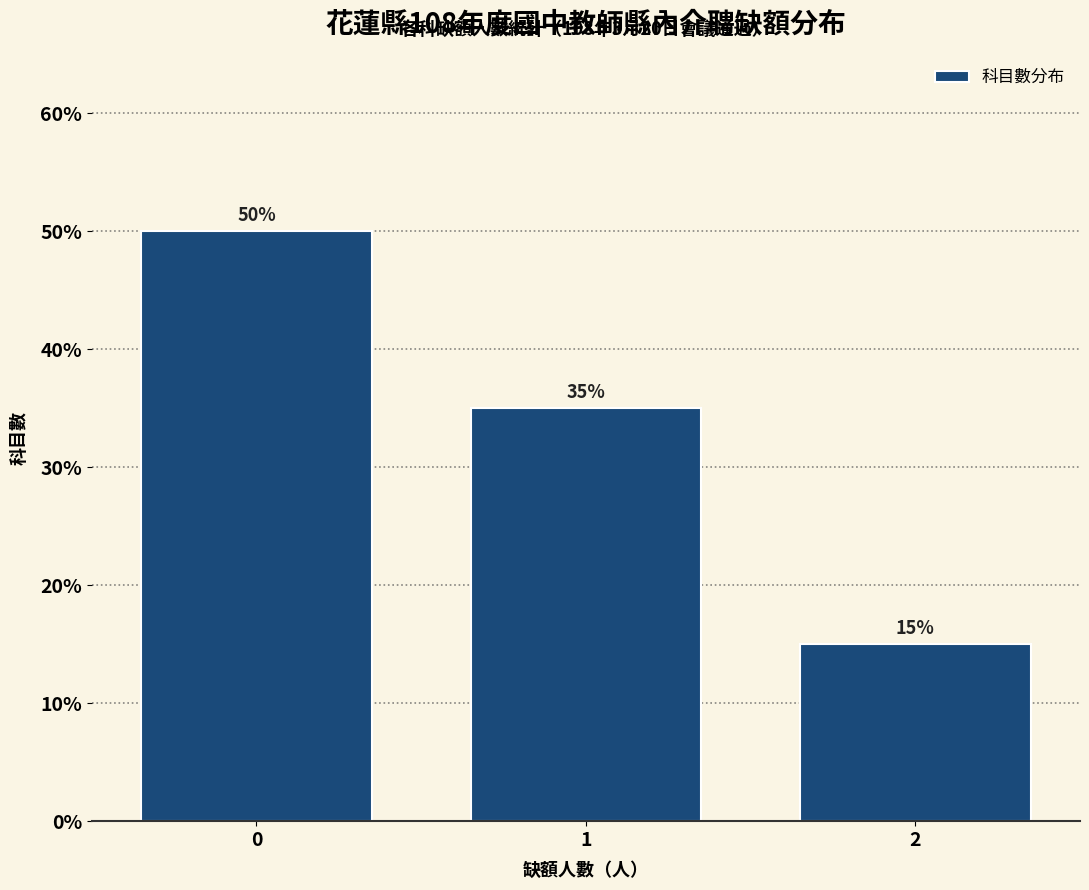

Reading left to right, list all the values displayed in this chart.

50	35	15